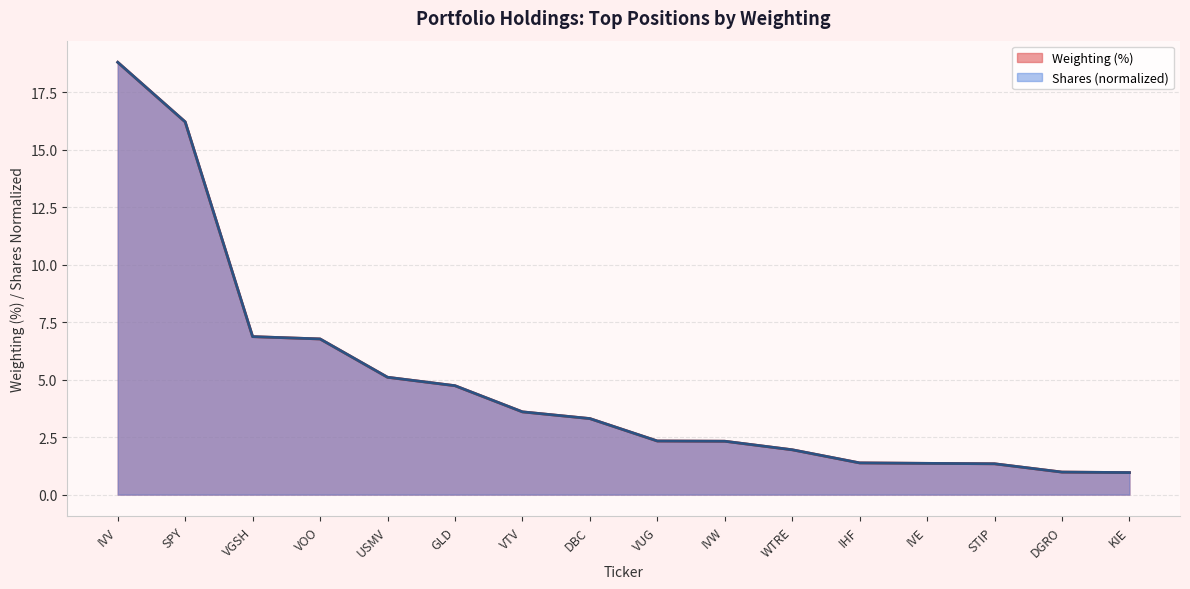

The value at VUG is 4.0. True or false?

False